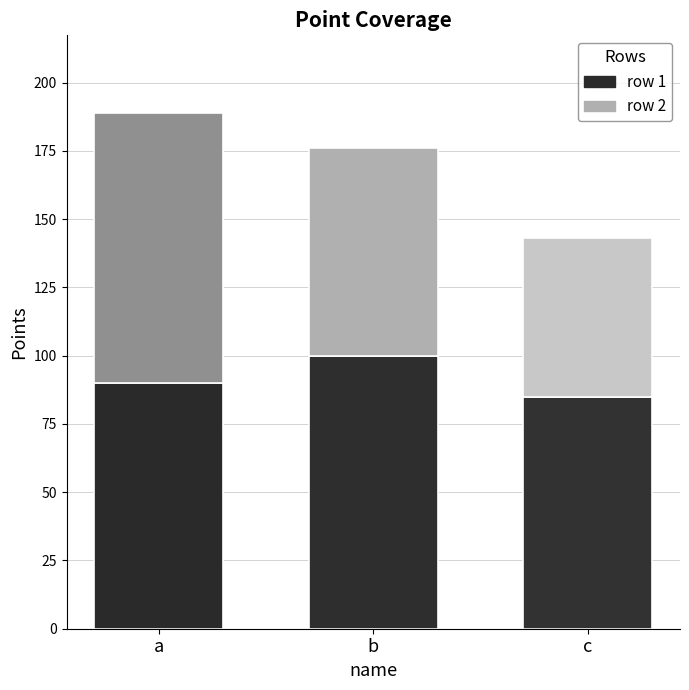

At which category is the sum across all series the highest?

a